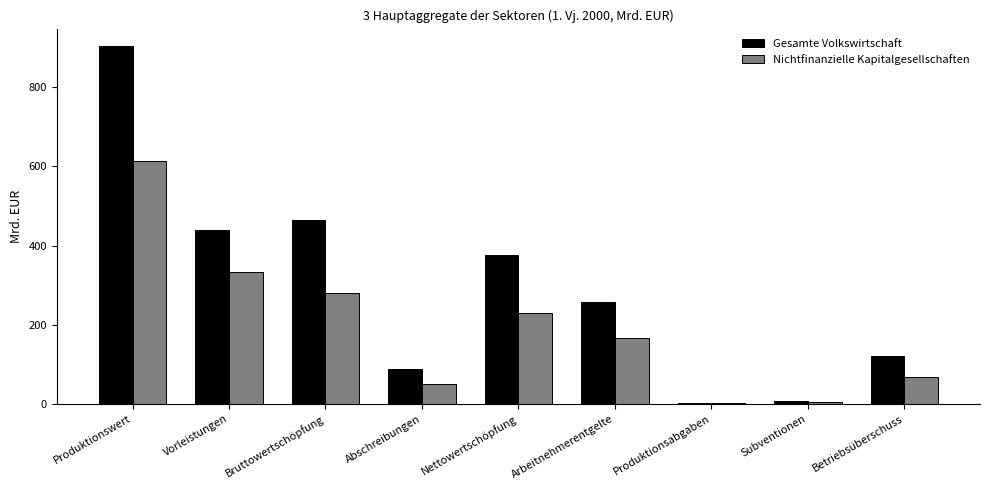

Which series has the largest range (max minus min)?

Gesamte Volkswirtschaft